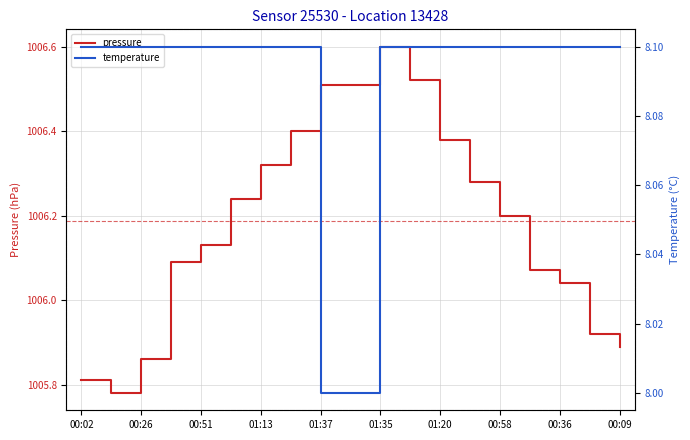

True or false: temperature has more than 0 points higher than both neighbors.

False